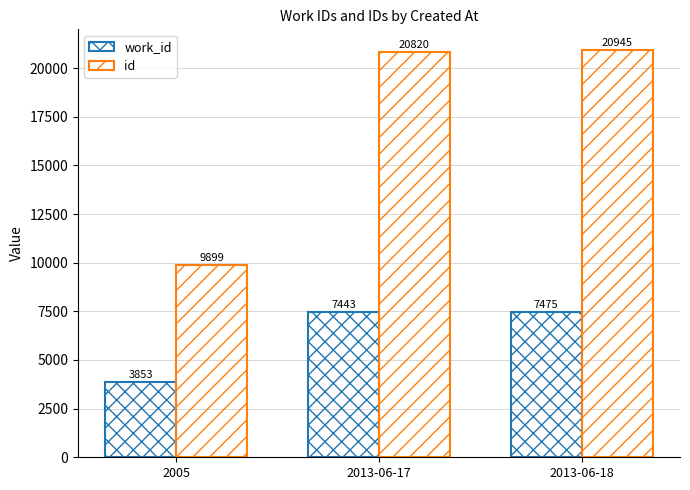

Are the bars horizontal?

No